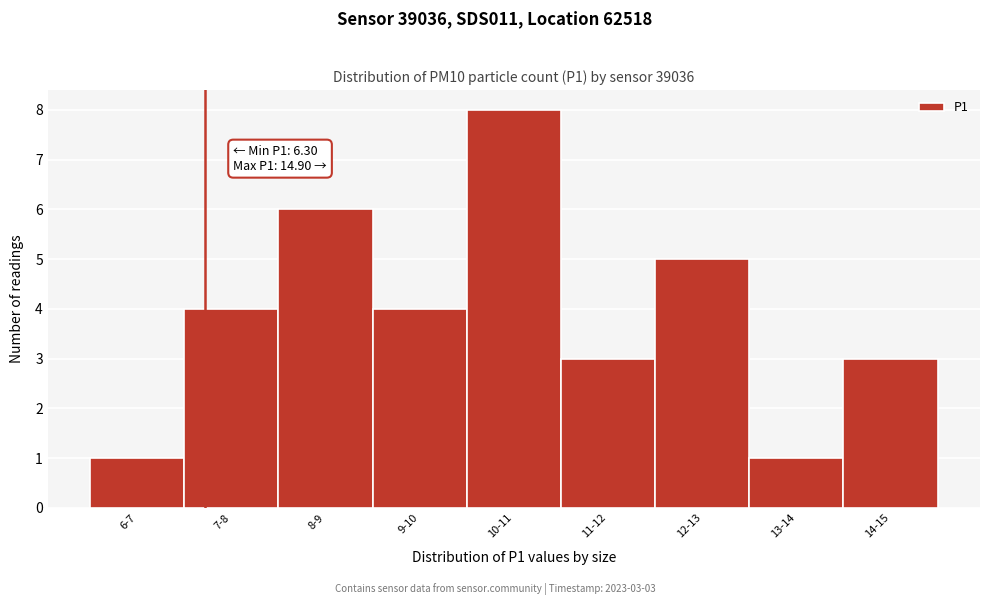

Reading left to right, list all the values displayed in this chart.

6-7=1	7-8=4	8-9=6	9-10=4	10-11=8	11-12=3	12-13=5	13-14=1	14-15=3